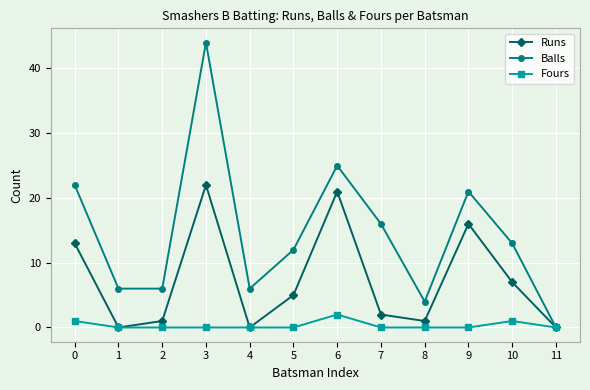

At 3, list the series in order from largest to smallest.

Balls, Runs, Fours